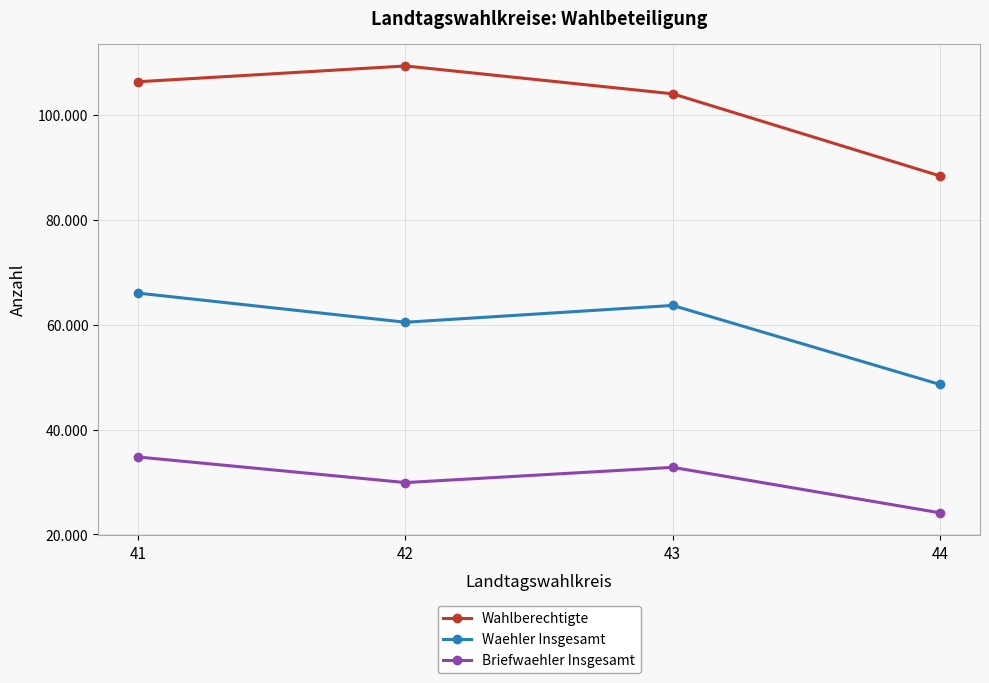

Is the value of Wahlberechtigte at 43 greater than the value of Briefwaehler Insgesamt at 43?

Yes